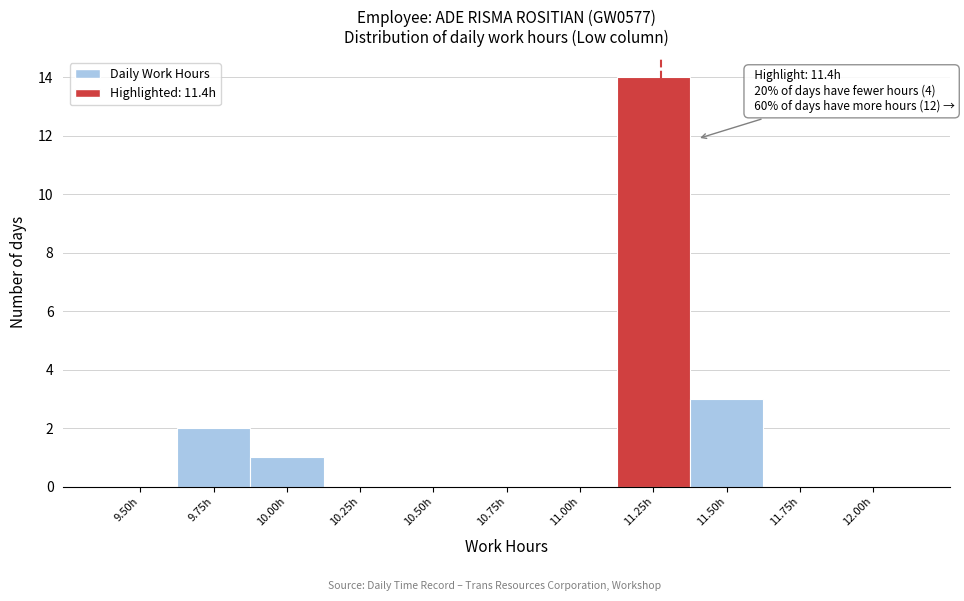

Reading right to left, extract all data points from this chart.

12.00h=0	11.75h=0	11.50h=3	11.25h=14	11.00h=0	10.75h=0	10.50h=0	10.25h=0	10.00h=1	9.75h=2	9.50h=0